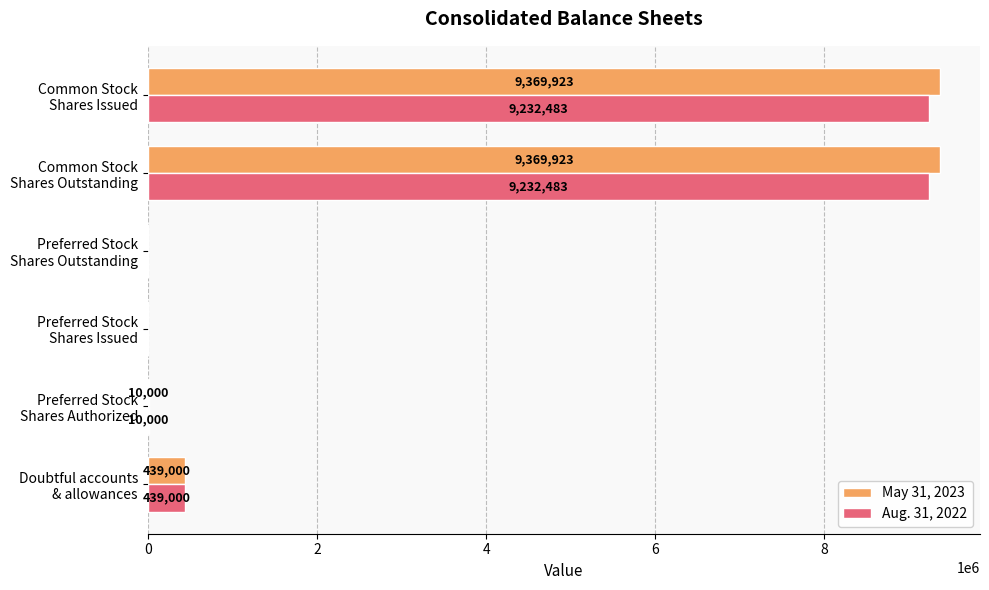

What is the maximum value shown in the chart?

9369923